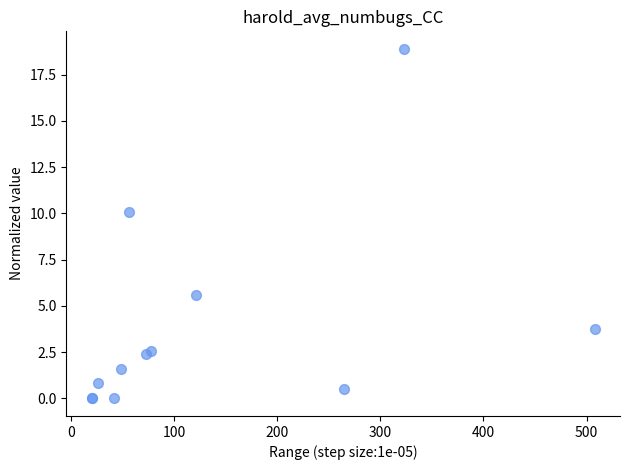

What Y value in the scatter plot is closest to 9?

10.1